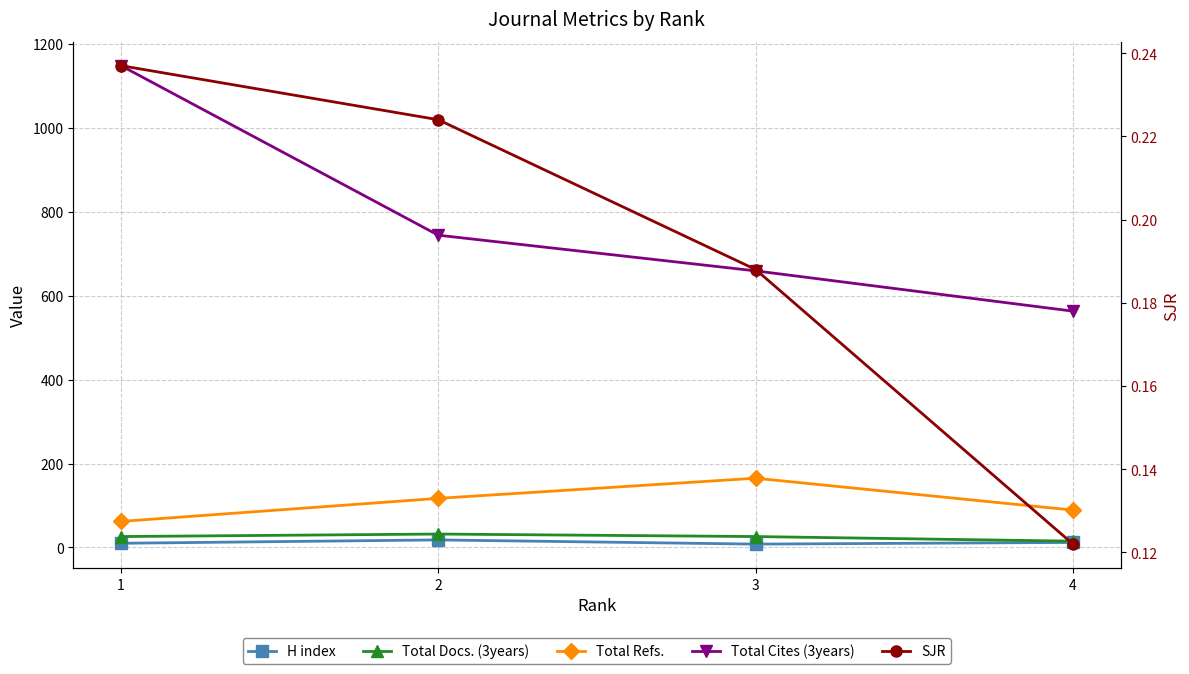

Between 2 and 4, which series saw the biggest shift?

Total Cites (3years)